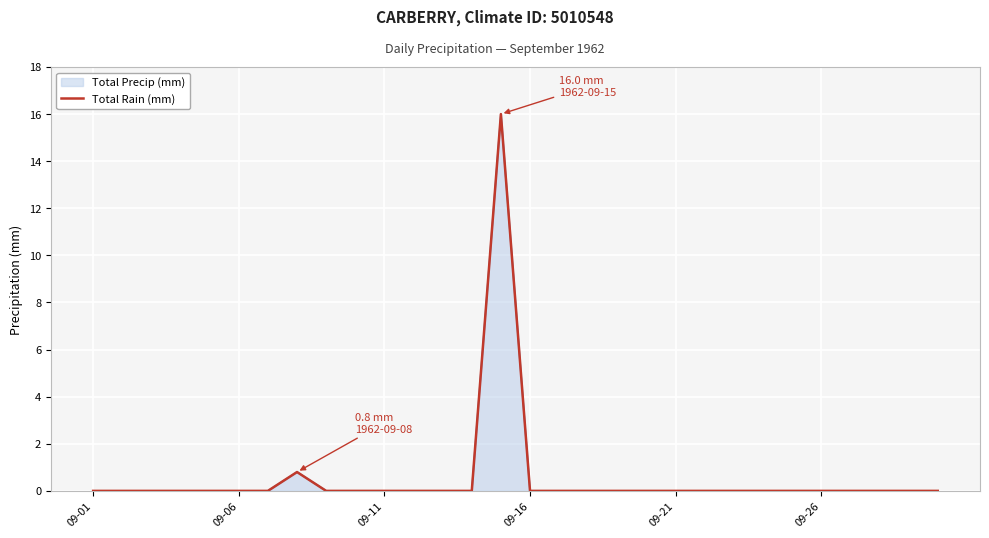

How many data points are above 0?

2